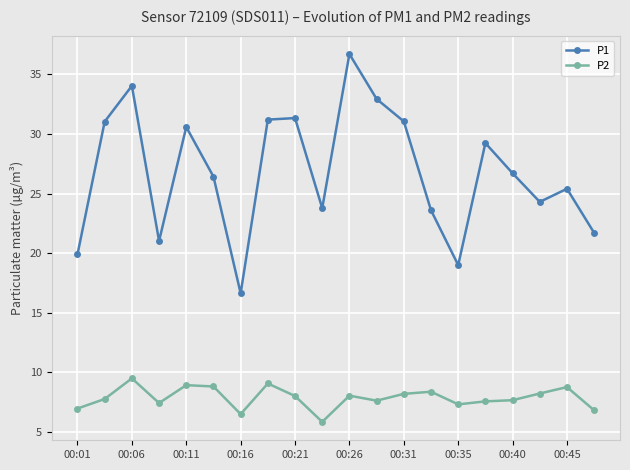

In P2, how many points are lower than both neighbors (excluding endpoints)?

5